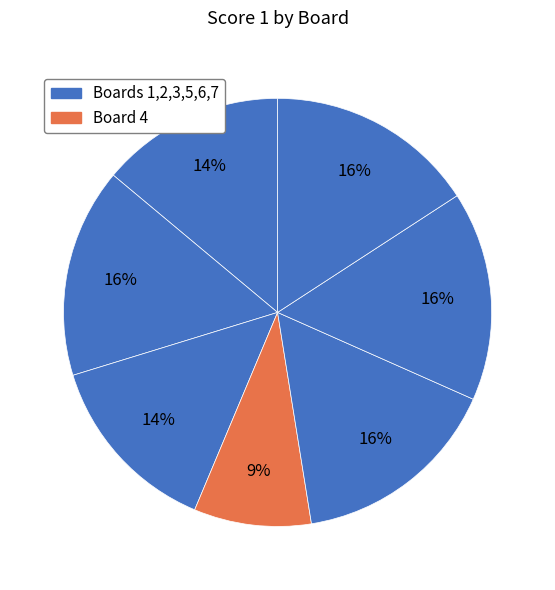

How many segments does this pie chart have?

7